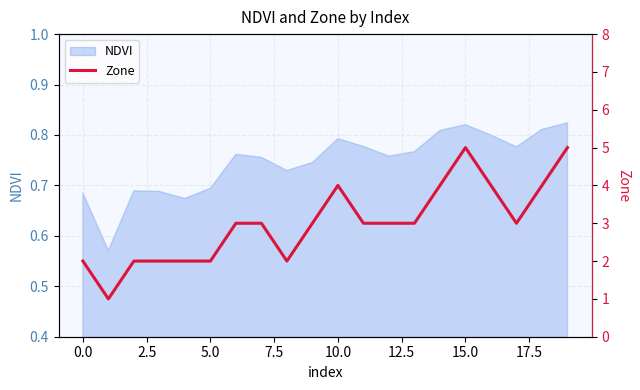

What is the value of the 2nd point from the left?

1